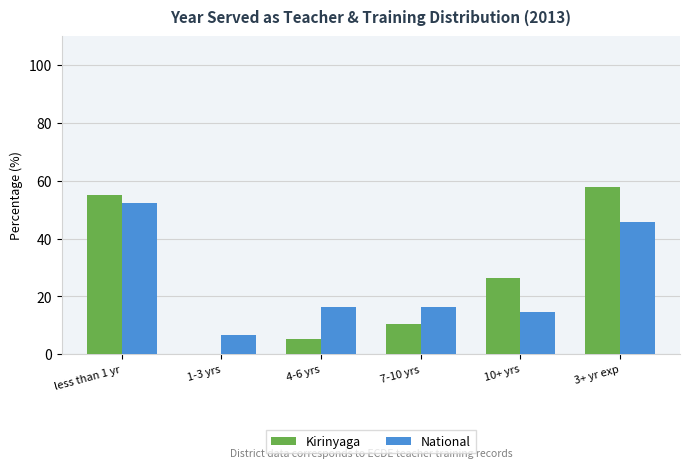

What is the average value of the National series?

25.4